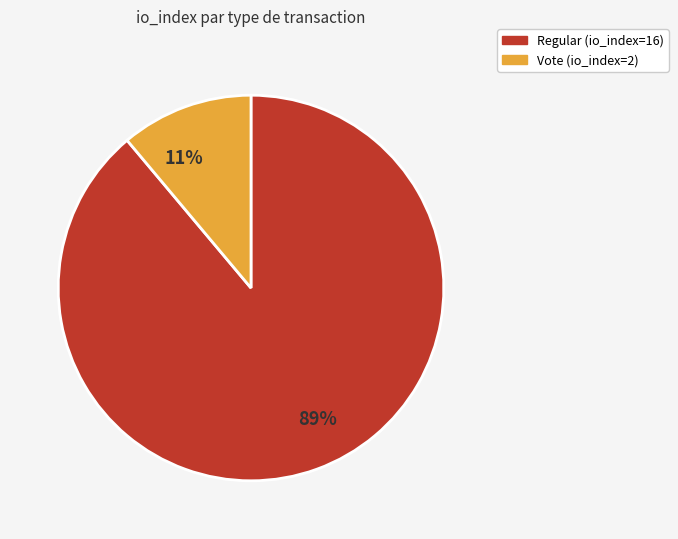

Which category has the biggest portion of the pie?

89%